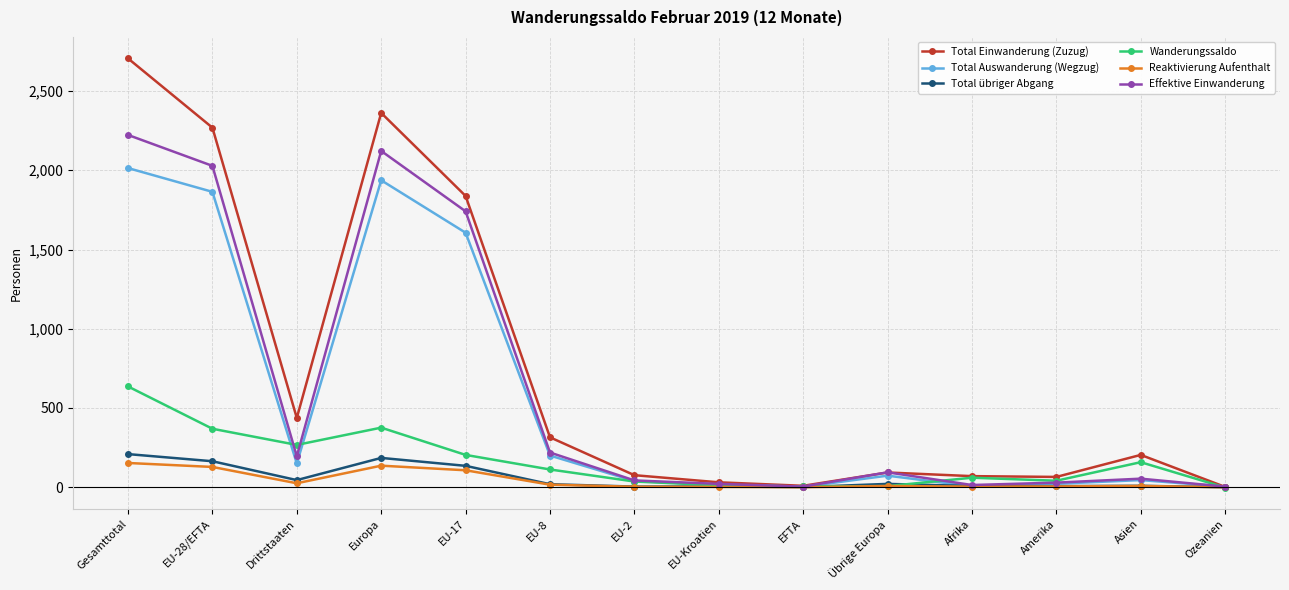

At which category is the sum across all series the highest?

Gesamttotal